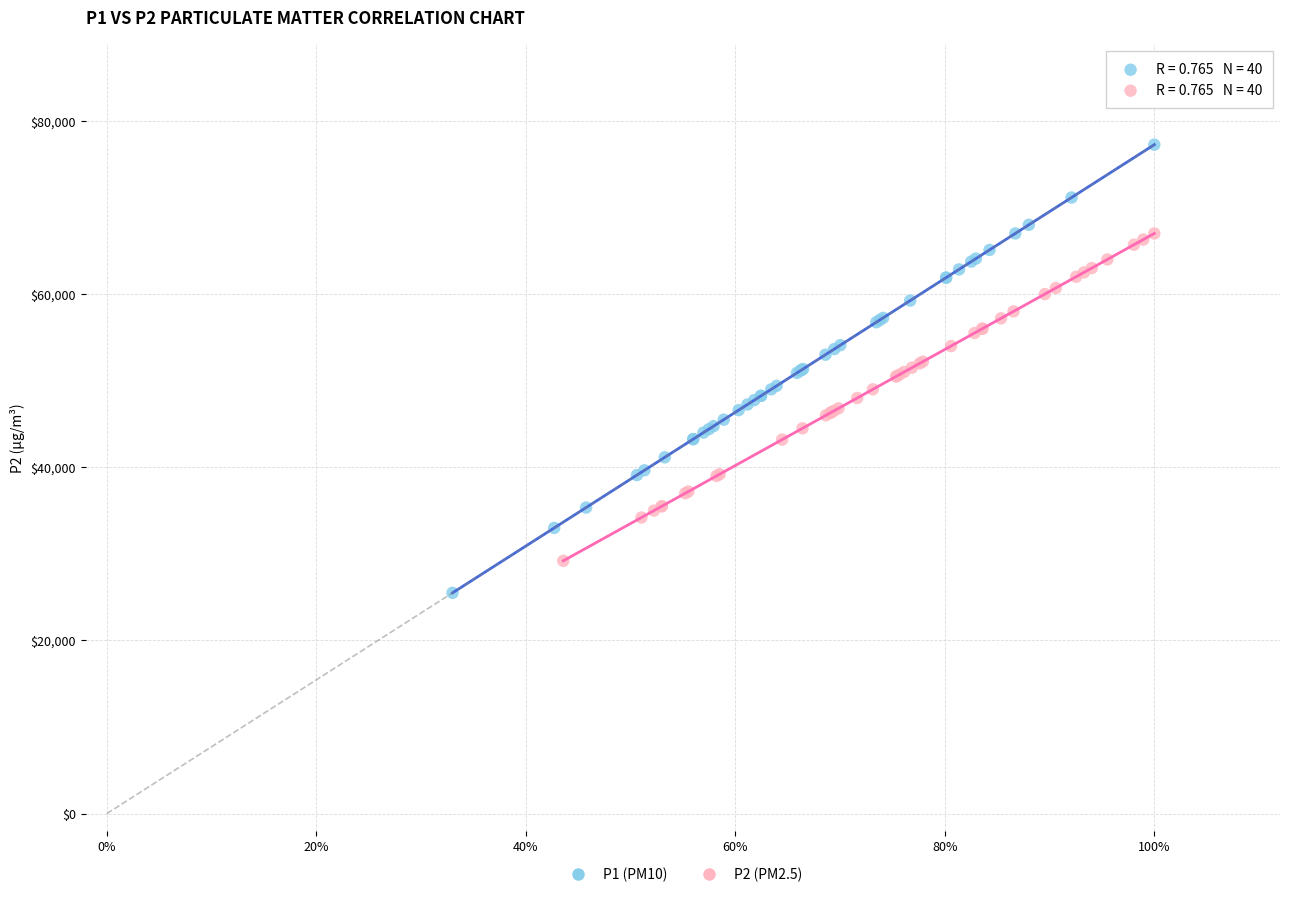

Which series contains the highest Y value?

P1 (PM10)